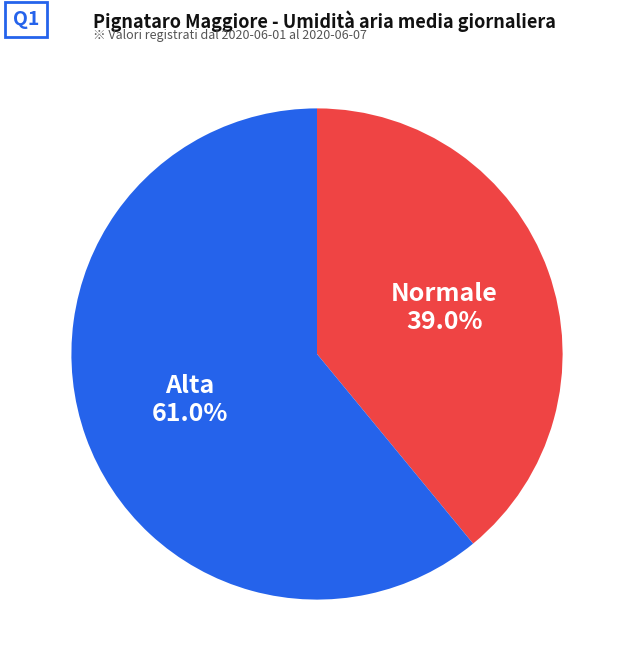

Is there a majority slice in this chart?

Yes